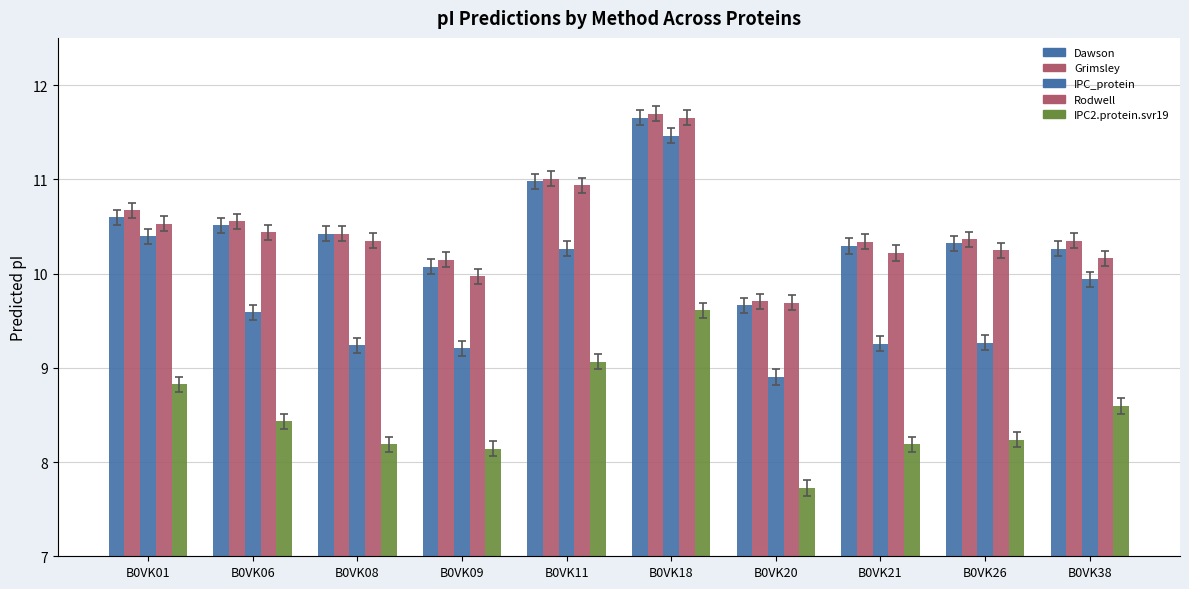

At B0VK26, list the series in order from smallest to largest.

IPC2.protein.svr19, IPC_protein, Rodwell, Dawson, Grimsley